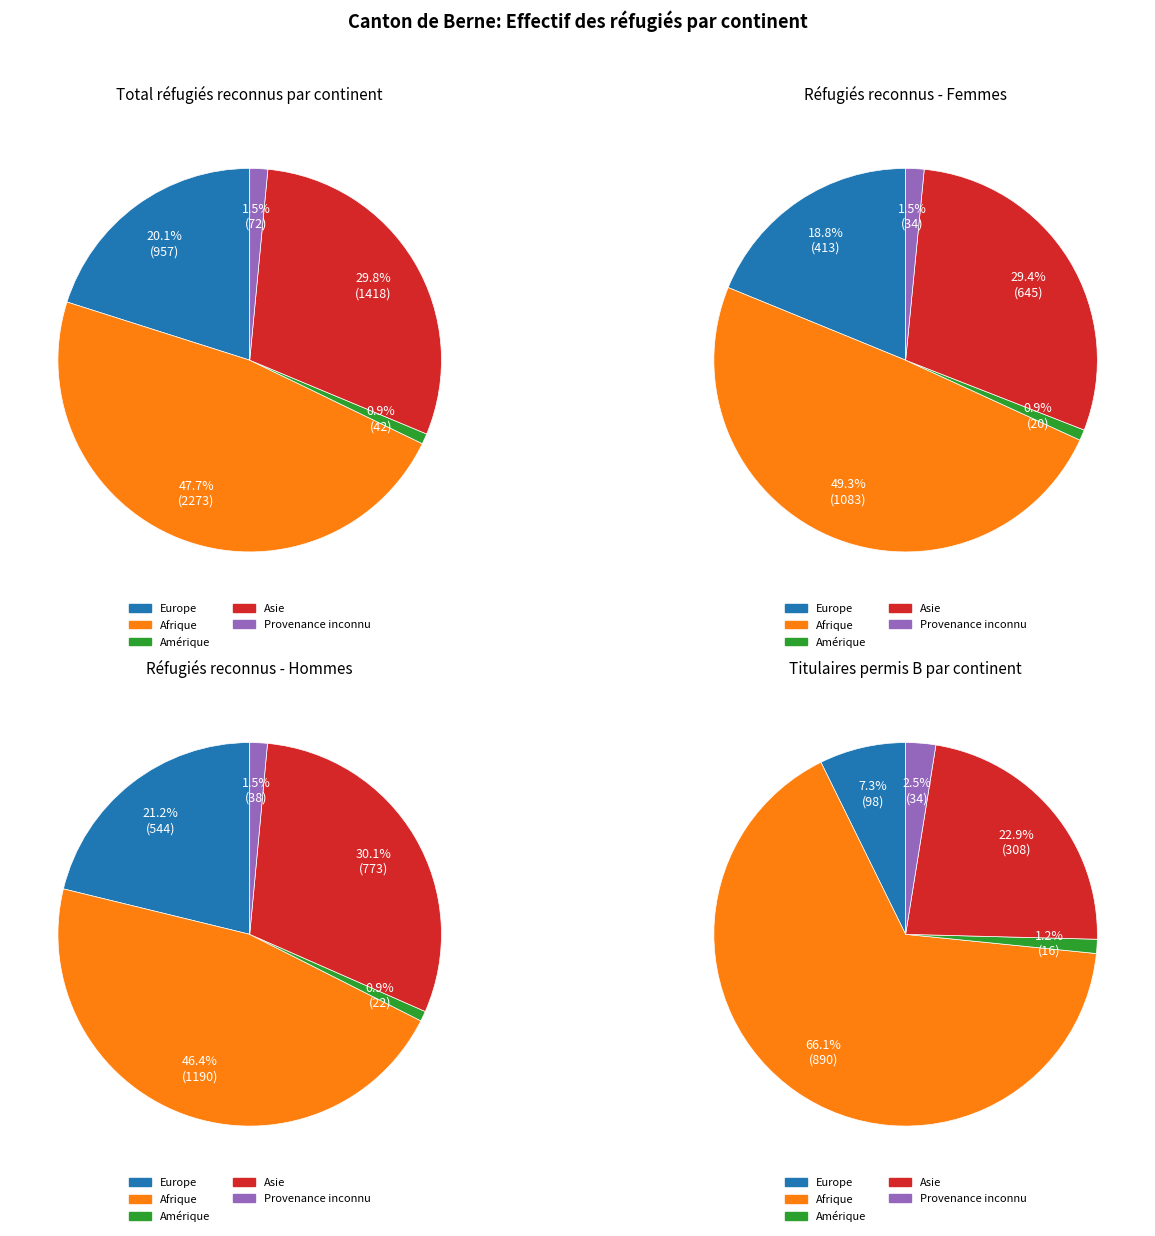

Rank the categories by value from highest to lowest.

Afrique, Asie, Europe, Provenance inconnu, Amérique